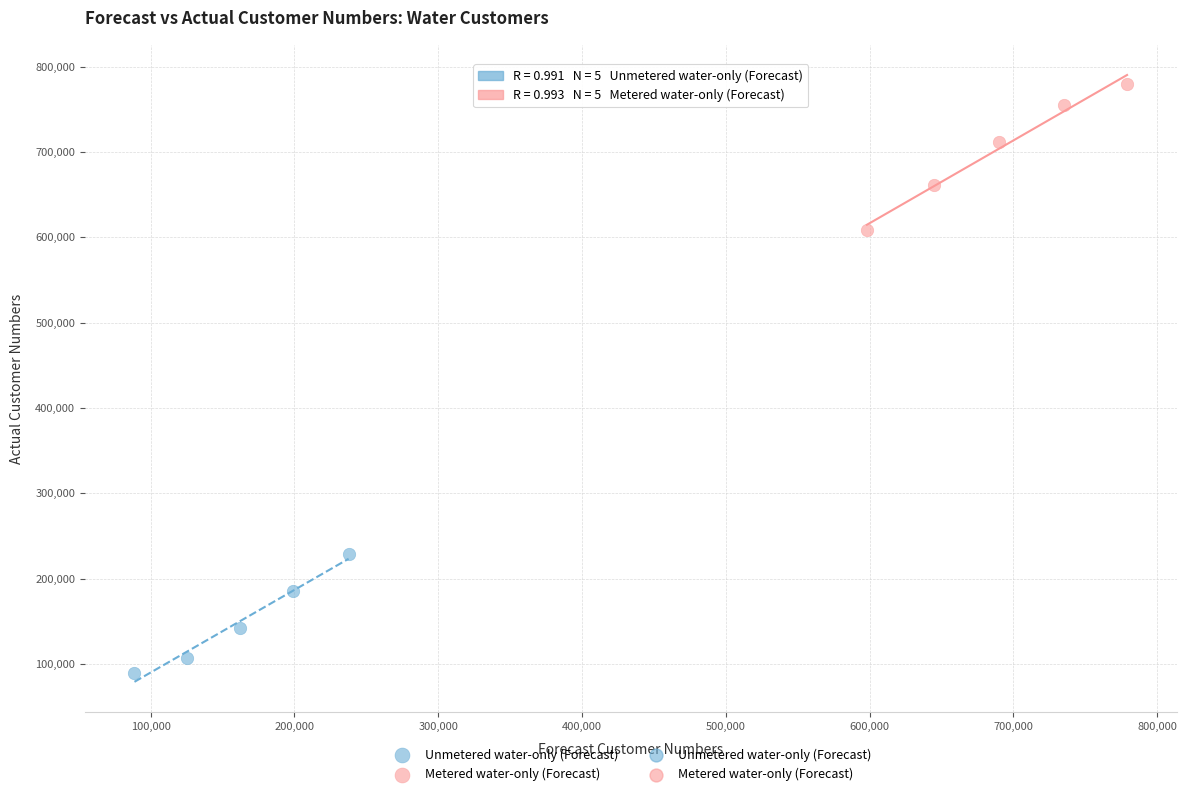

Which series has the widest spread of Y values?

Metered water-only (Forecast)